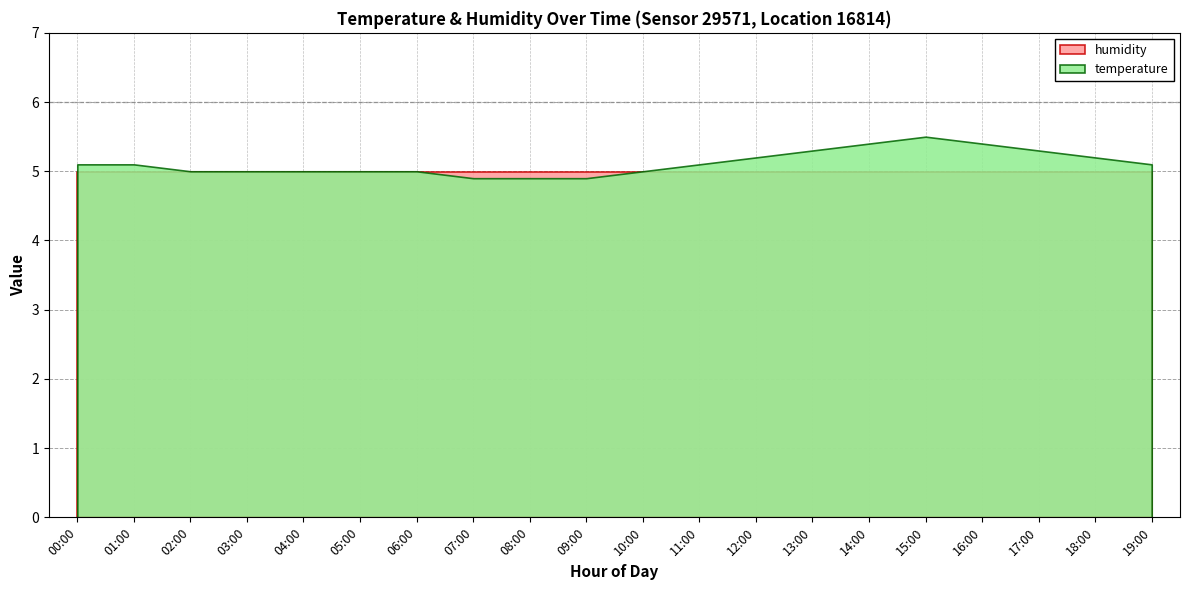

What position from the right is 16:00?

4